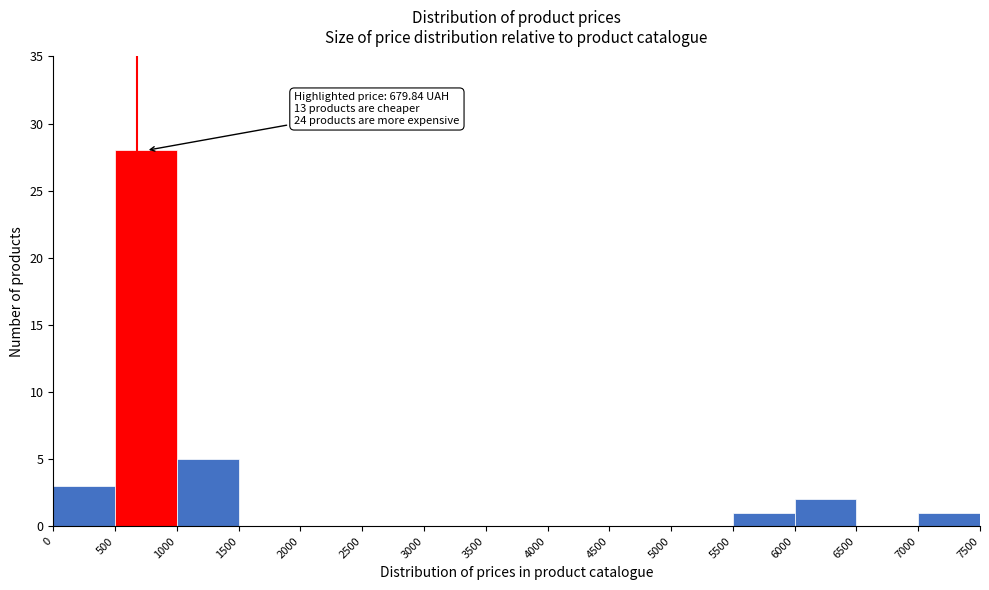

Which range on the x-axis has the tallest bar?

500 to 1000